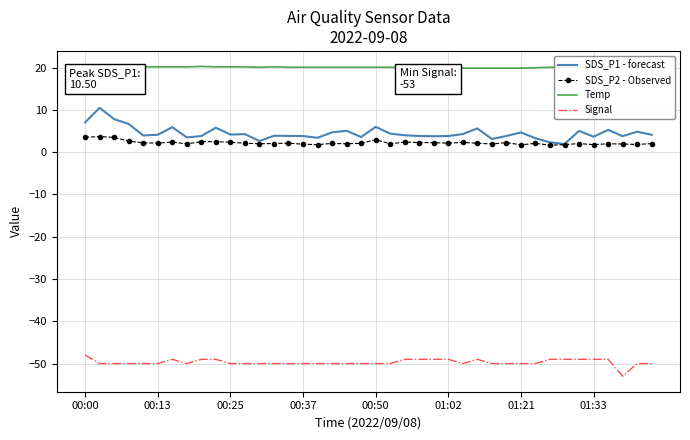

True or false: SDS_P2 - Observed and SDS_P1 - forecast cross at least once.

False